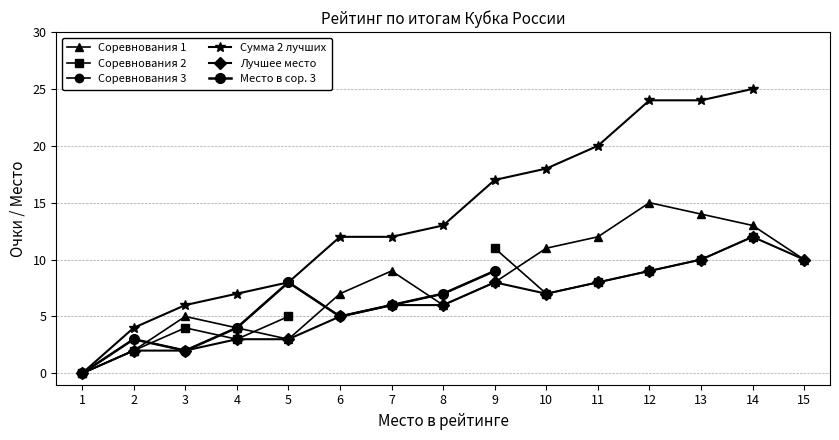

How many data points in Соревнования 1 are less than 8?

7